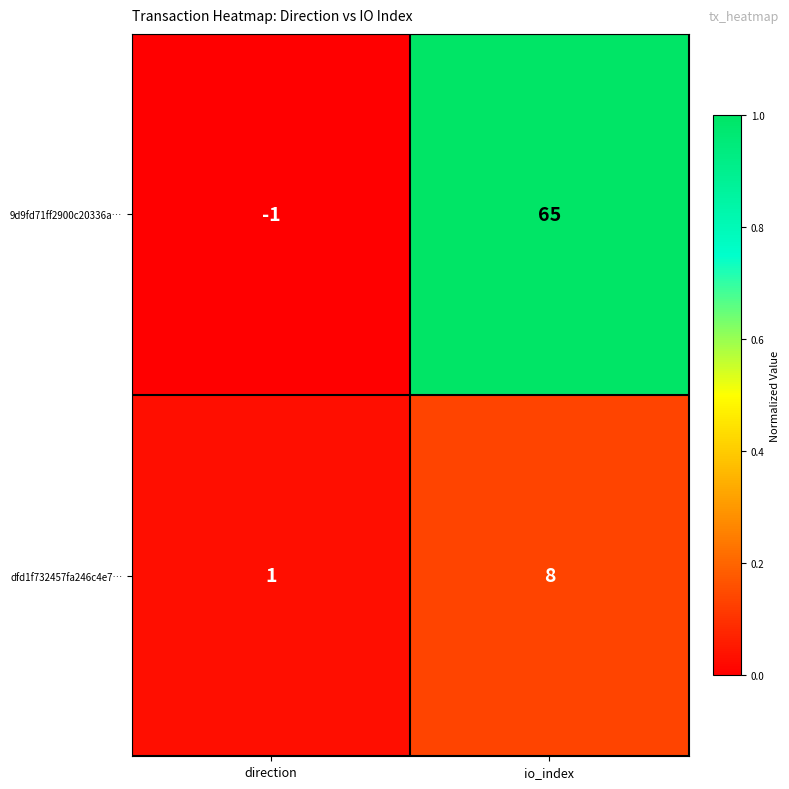

What value does the dfd1f732457fa246c4e7… series have at io_index?

8